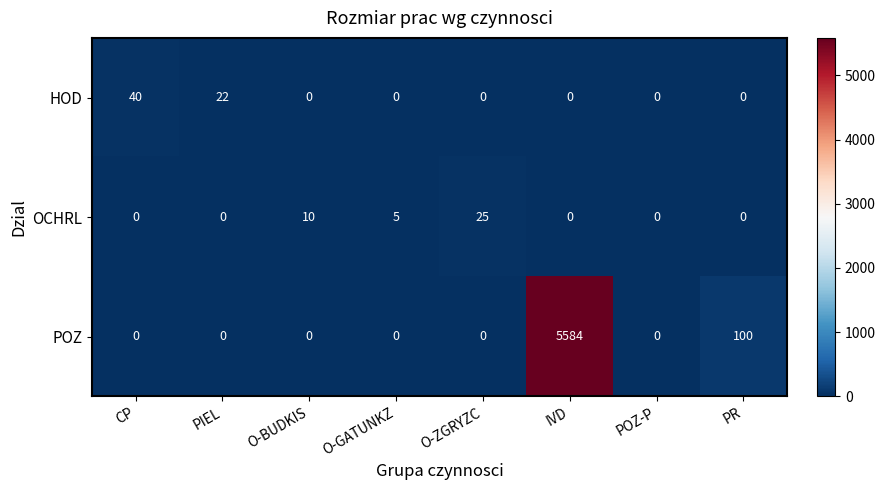

What is the difference between the OCHRL values at IVD and O-ZGRYZC?

25